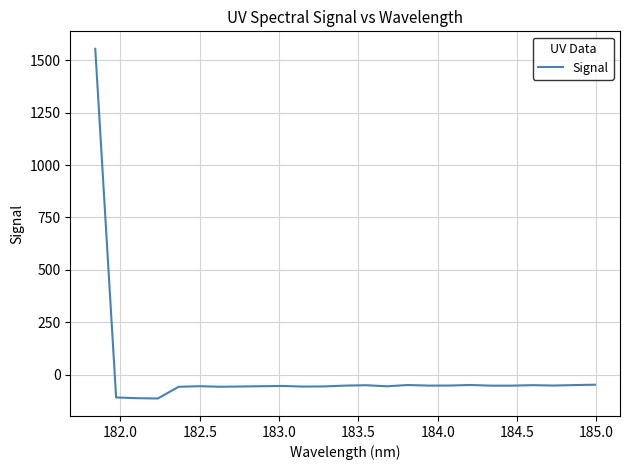

What is the greatest value displayed?

1554.4